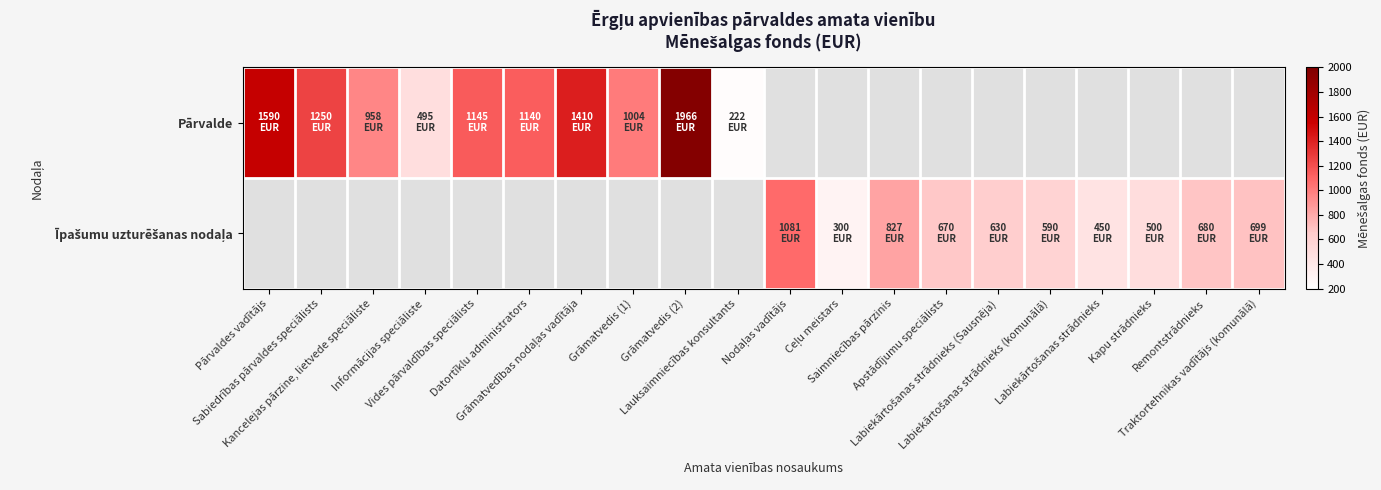

Which has a higher value, Grāmatvedis (1) or Kancelejas pārzine, lietvede speciāliste?

Grāmatvedis (1)